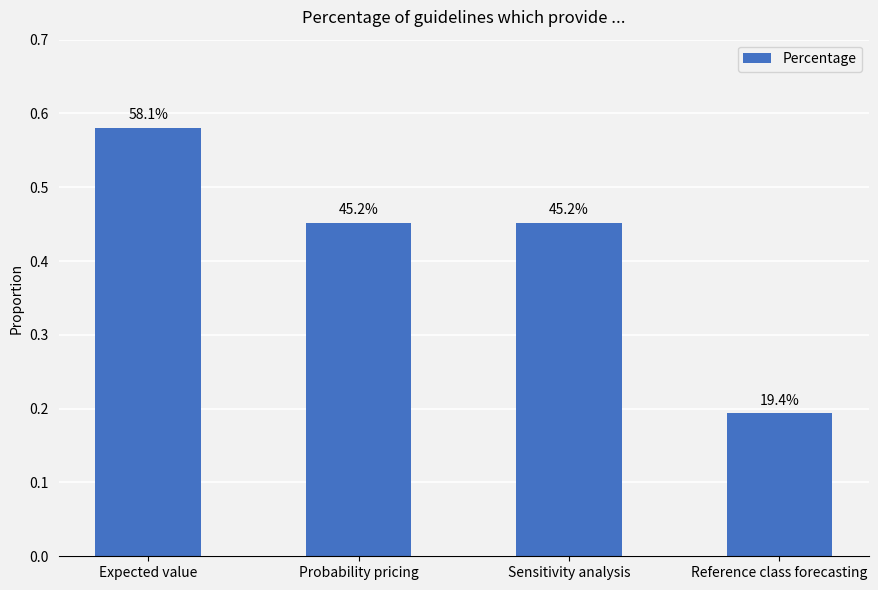

How many bars are there in total?

4